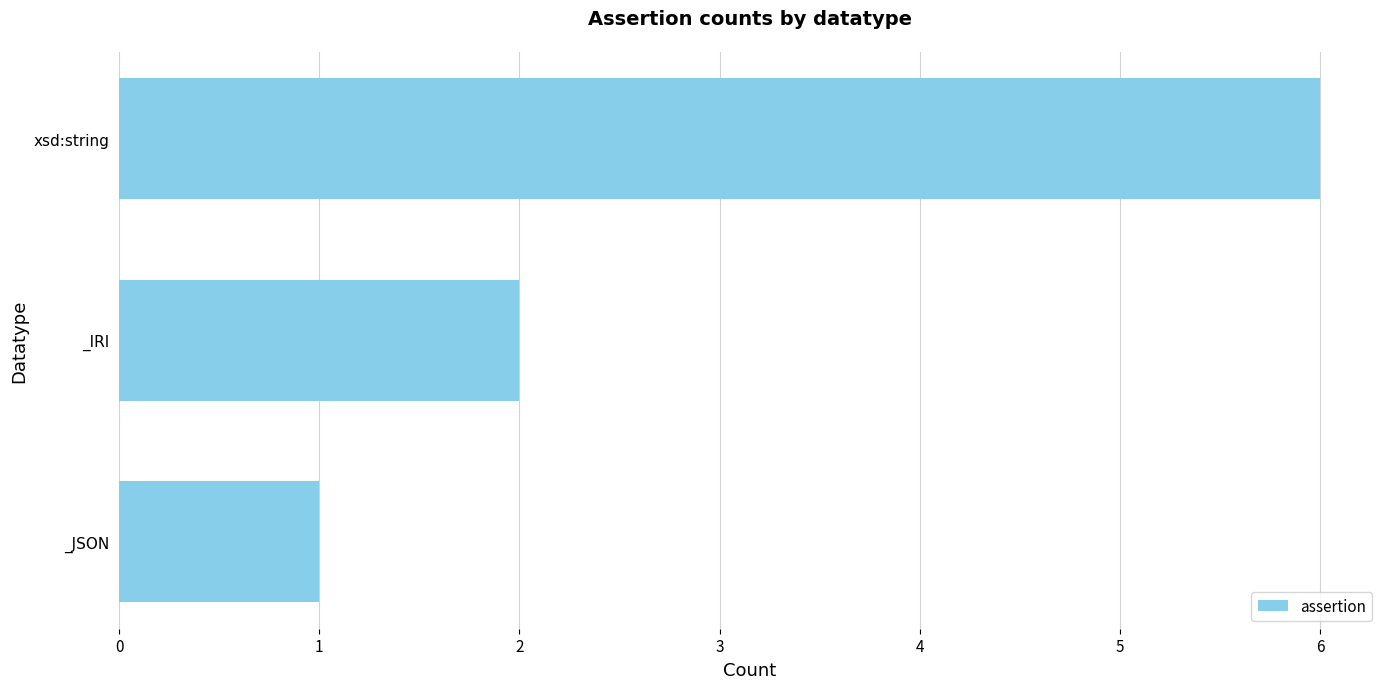

The chart shows a value of 11 at xsd:string. True or false?

False